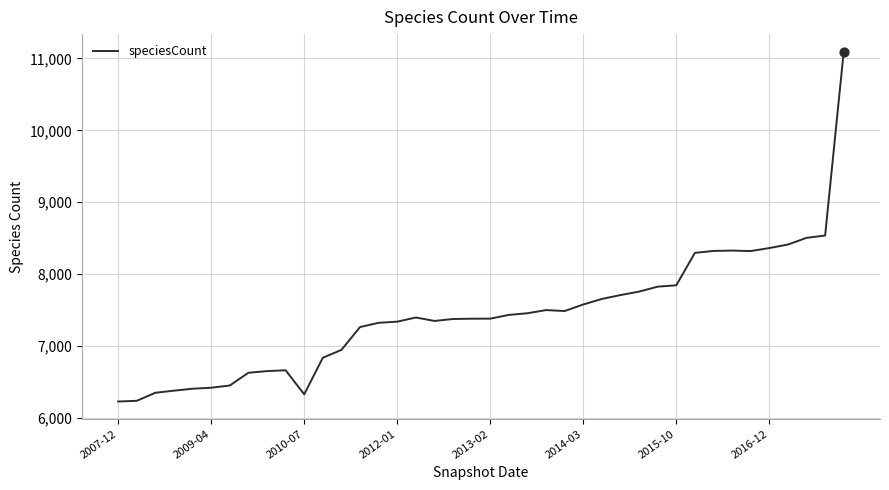

What is the minimum value shown in the chart?

6227